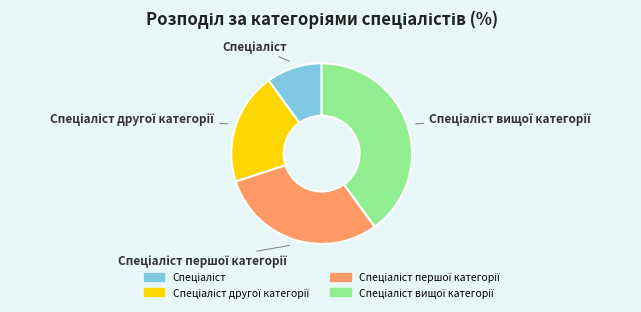

Is there a majority slice in this chart?

No